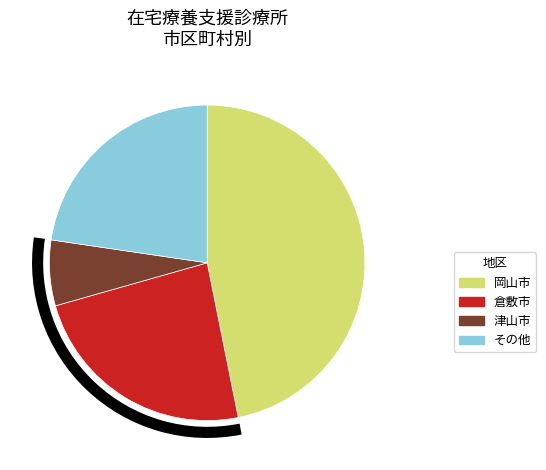

Does any single category account for the majority?

No